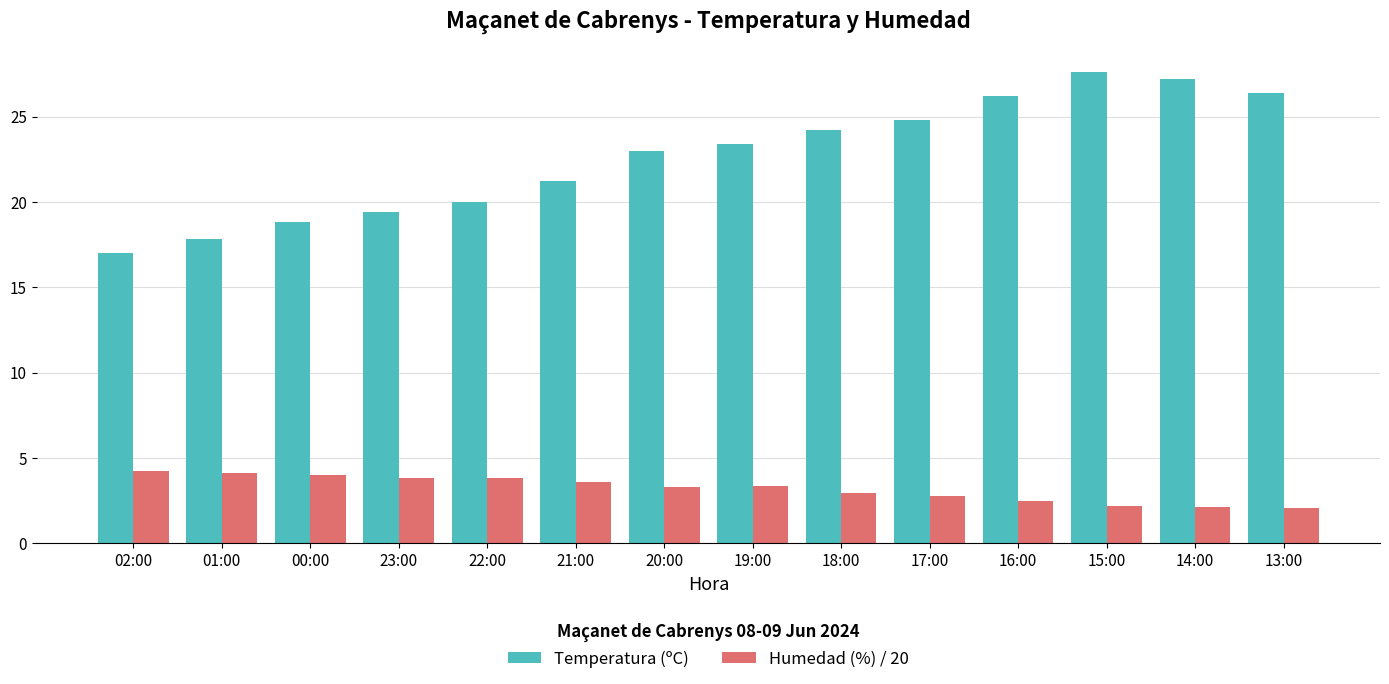

Rank the series by their maximum value, from highest to lowest.

Temperatura (ºC), Humedad (%) / 20